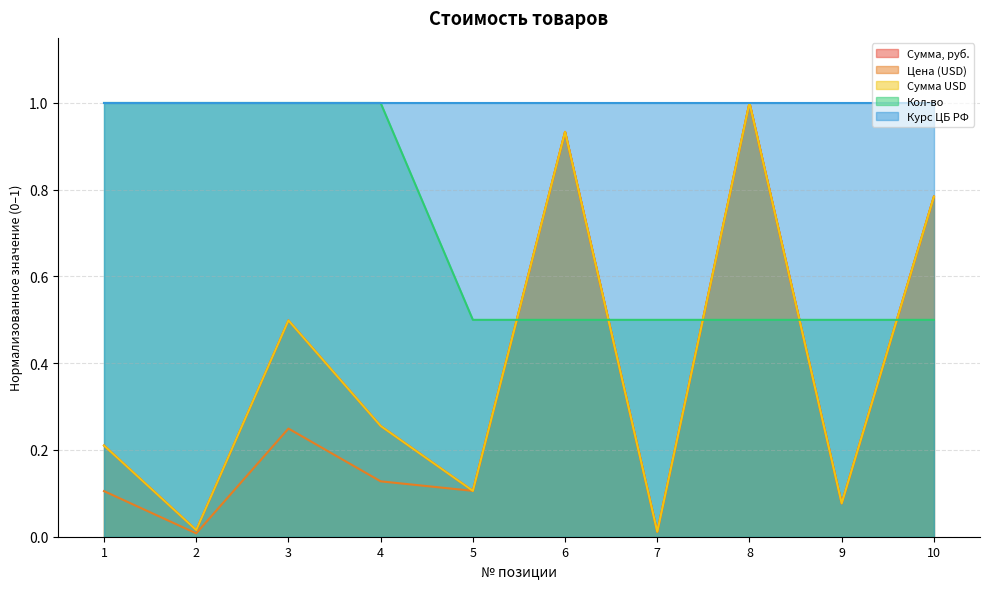

How many data points does each series have?

10